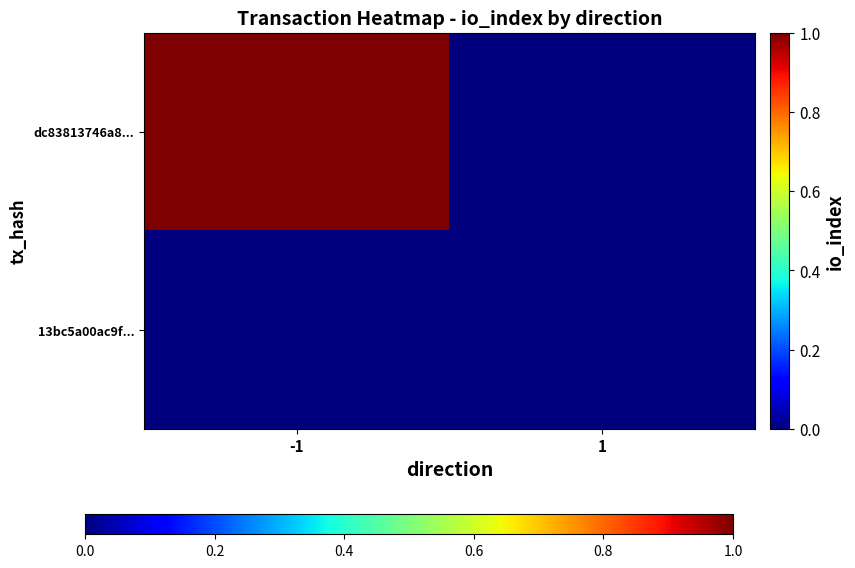

At which category is the sum across all series the highest?

-1